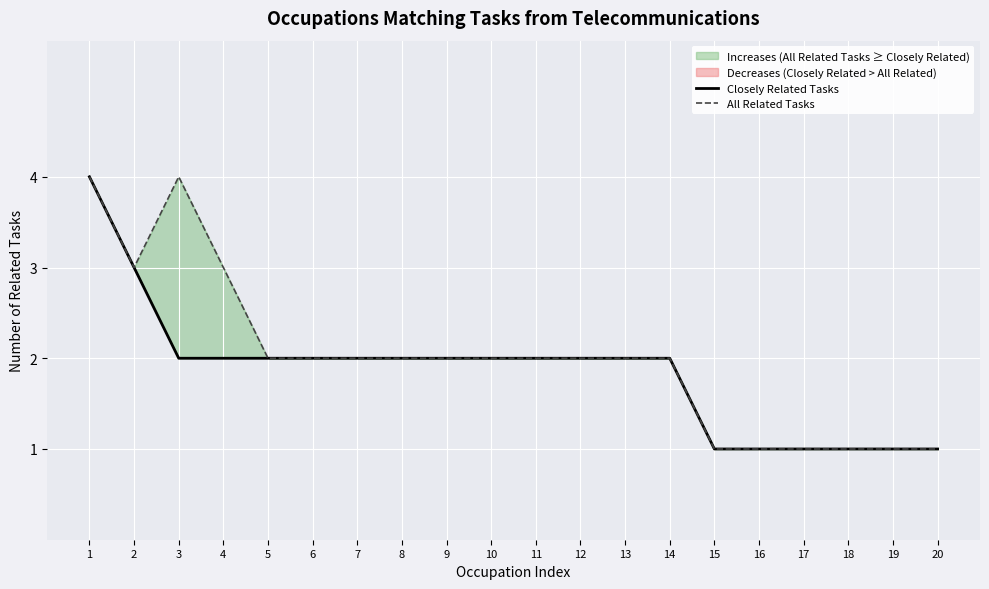

True or false: All Related Tasks has more than 0 interior local peaks.

True